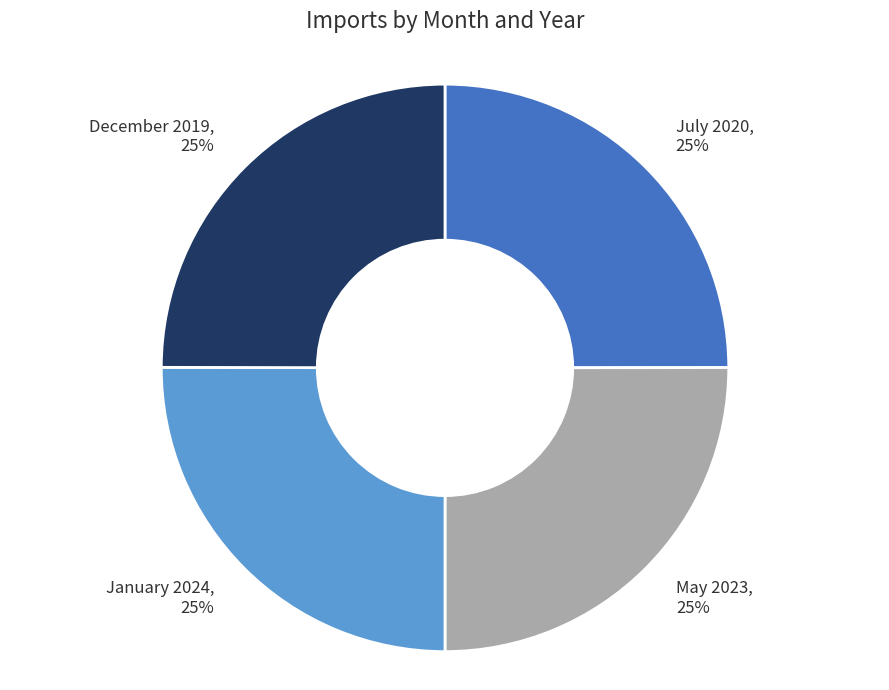

To the nearest percent, what is the average slice percentage?

25%